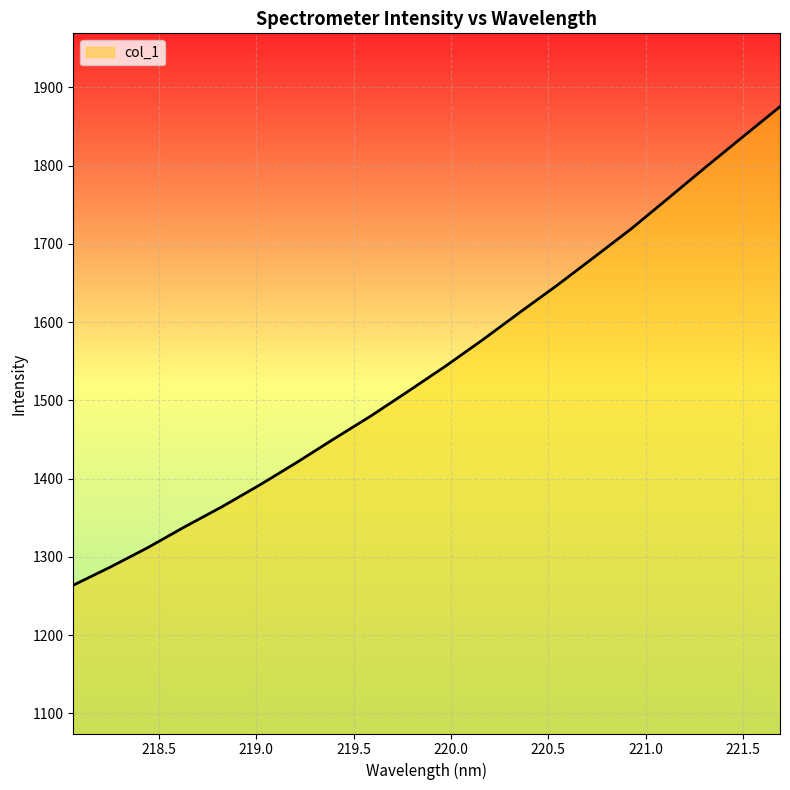

What is the difference between the maximum and minimum values?

611.6